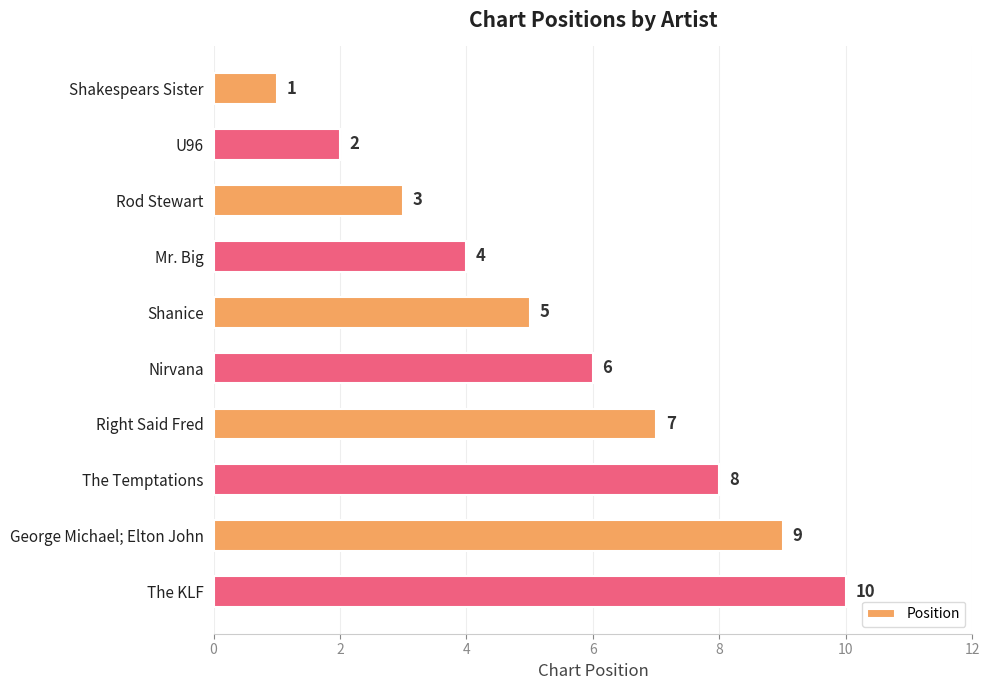

Does the chart contain stacked bars?

No